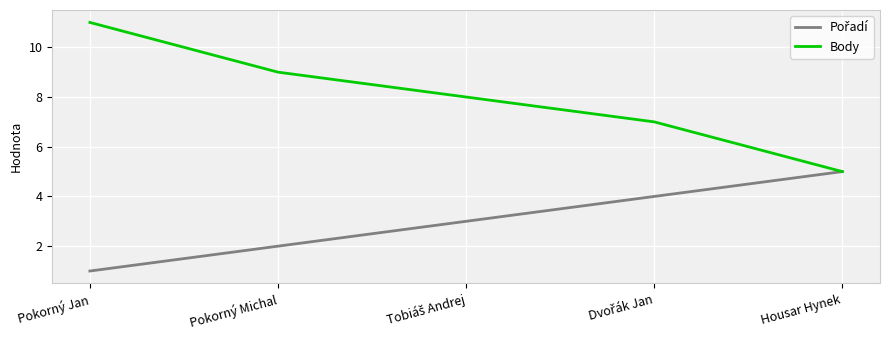

How many series are shown in this chart?

2